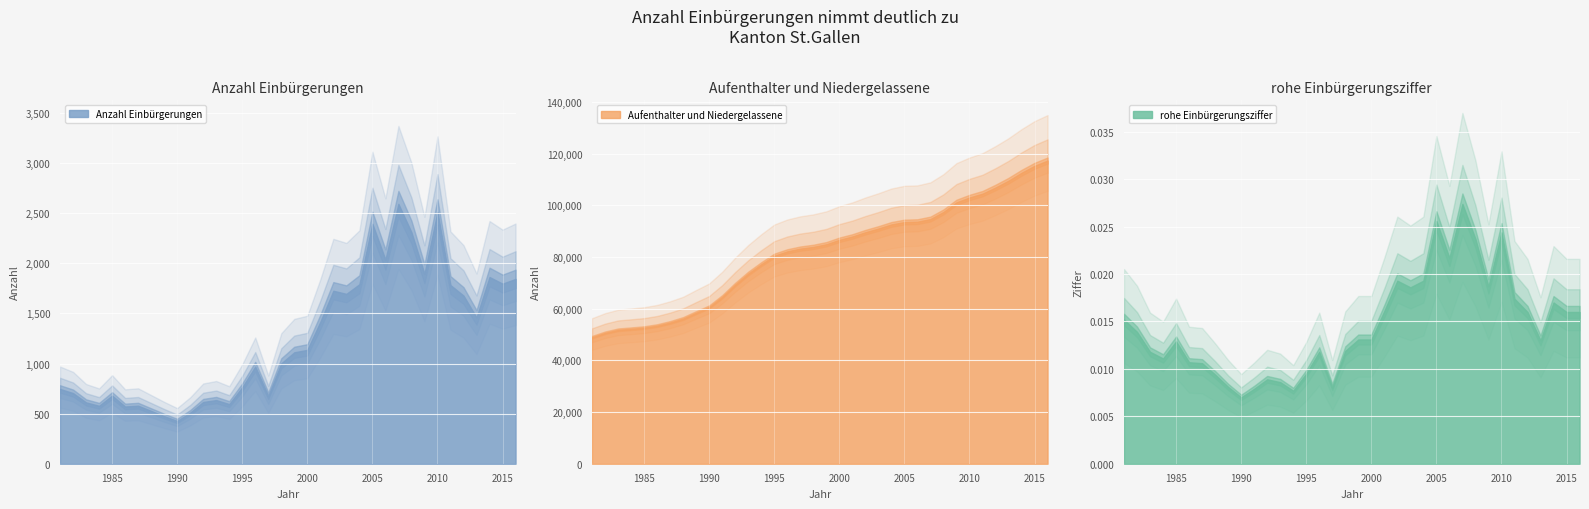

What are all the series names shown in the legend?

Anzahl Einbürgerungen, Aufenthalter und Niedergelassene, rohe Einbürgerungsziffer